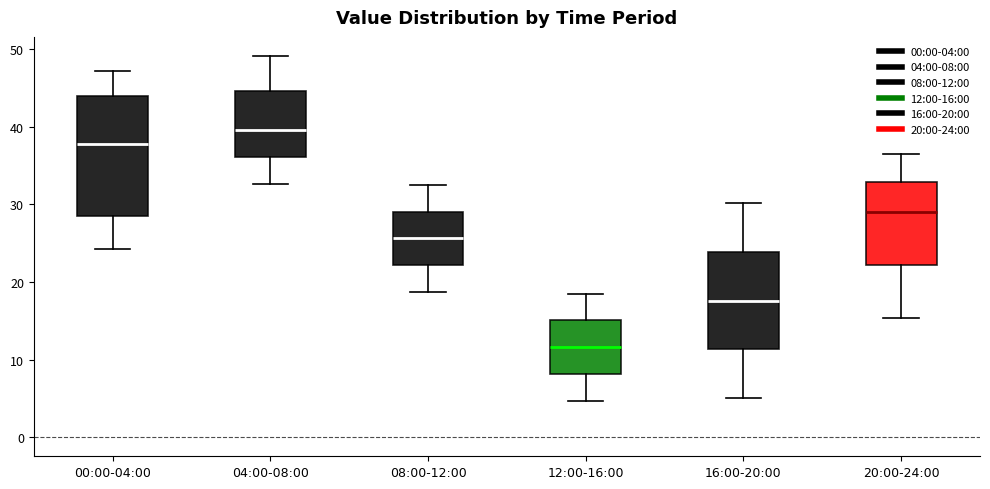

Which box has the highest median line?

04:00-08:00